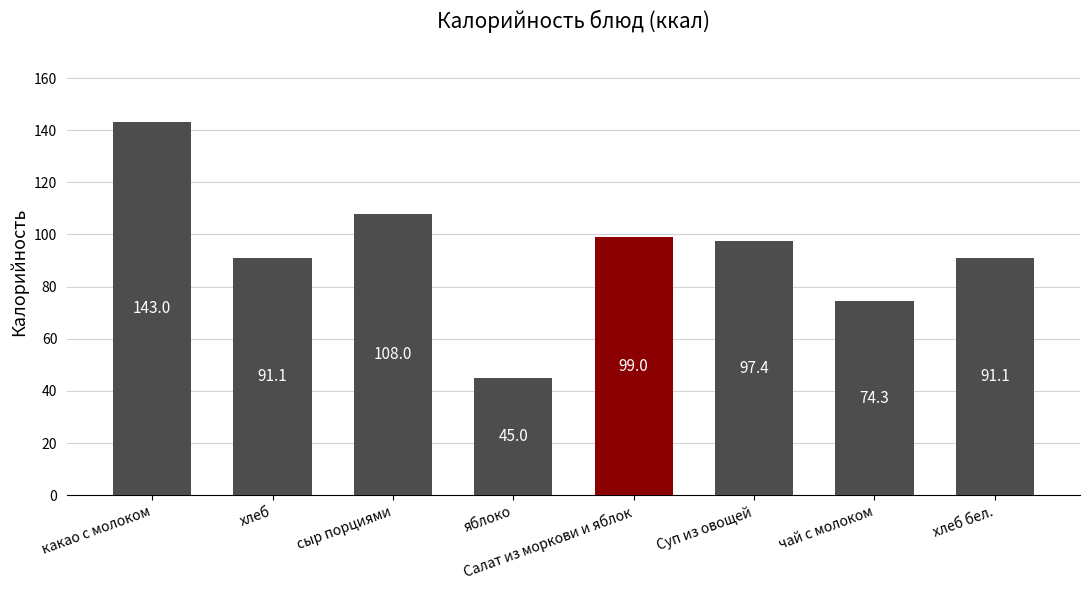

Approximately how many times larger is the value at хлеб compared to хлеб бел.?

1.0